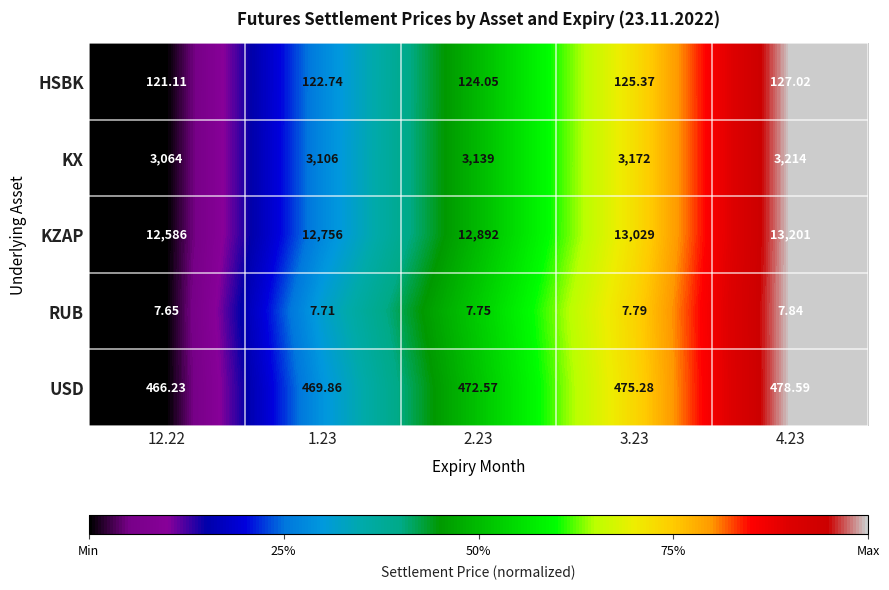

Count the number of data series in this chart.

5